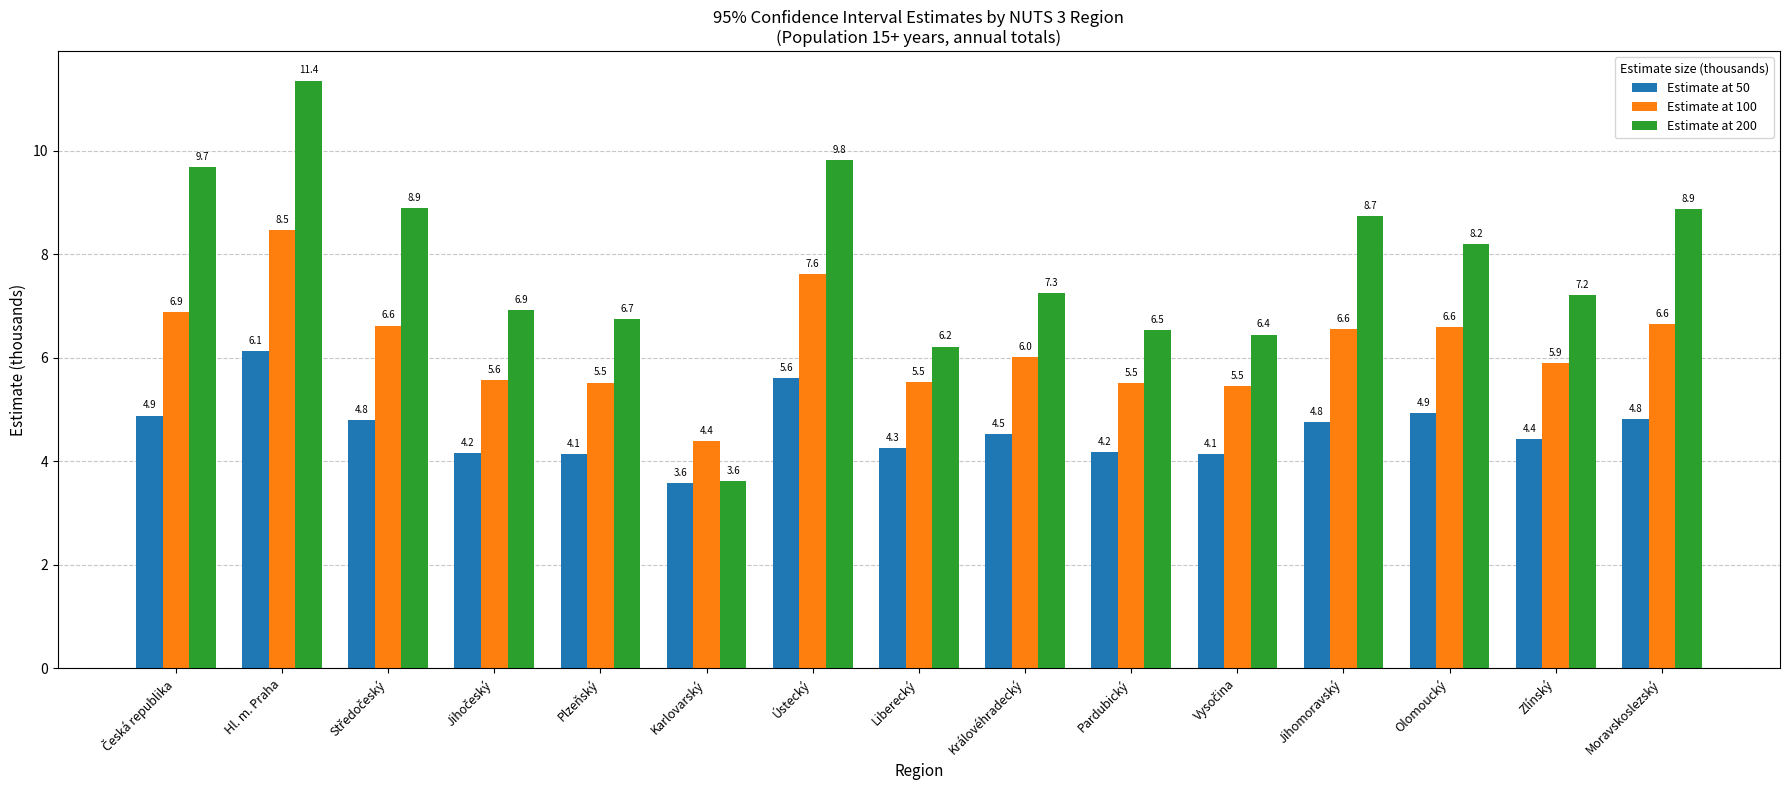

Reading left to right, list all the values displayed in this chart.

Estimate at 50: 4.9	6.1	4.8	4.2	4.1	3.6	5.6	4.3	4.5	4.2	4.1	4.8	4.9	4.4	4.8
Estimate at 100: 6.9	8.5	6.6	5.6	5.5	4.4	7.6	5.5	6.0	5.5	5.5	6.6	6.6	5.9	6.6
Estimate at 200: 9.7	11.4	8.9	6.9	6.7	3.6	9.8	6.2	7.3	6.5	6.4	8.7	8.2	7.2	8.9